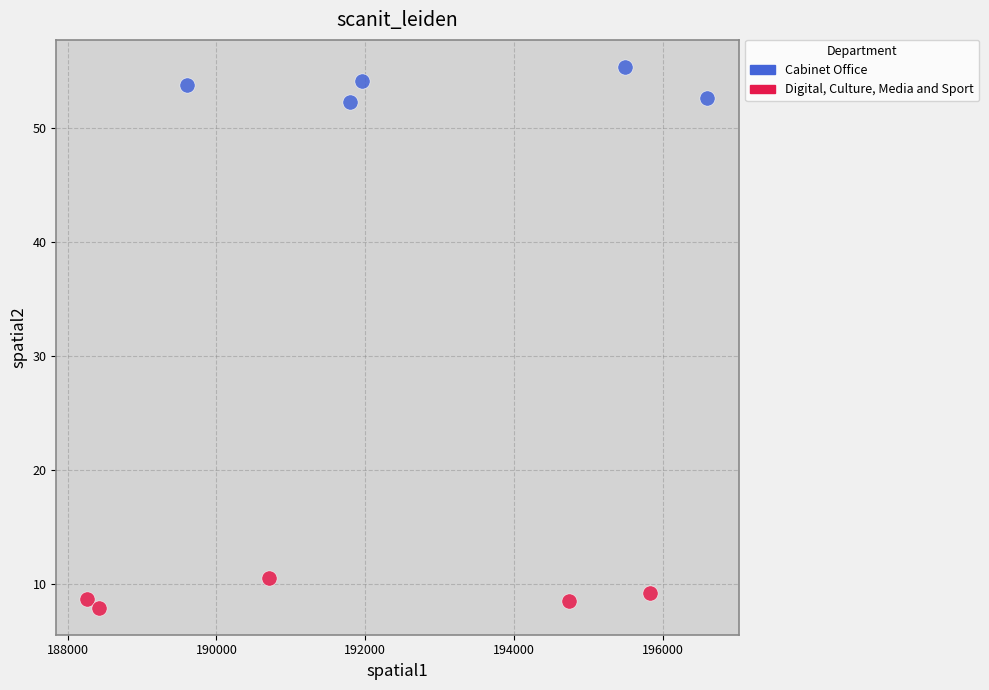

Which series reaches the minimum Y coordinate?

Digital, Culture, Media and Sport